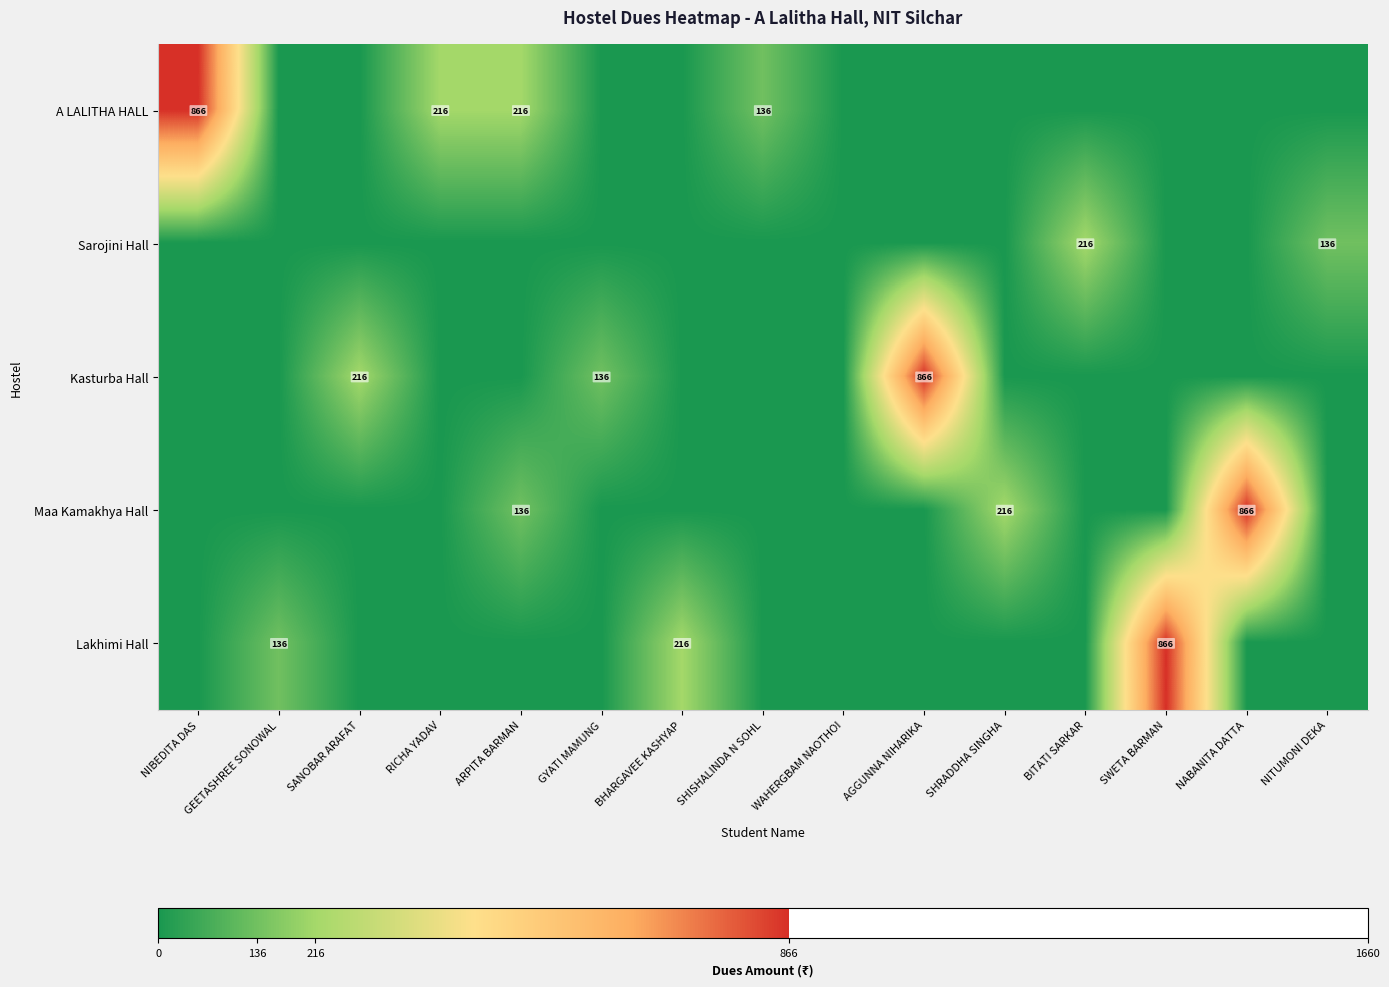

Rank the series at NITUMONI DEKA from highest to lowest value.

Sarojini Hall, A LALITHA HALL, Kasturba Hall, Maa Kamakhya Hall, Lakhimi Hall